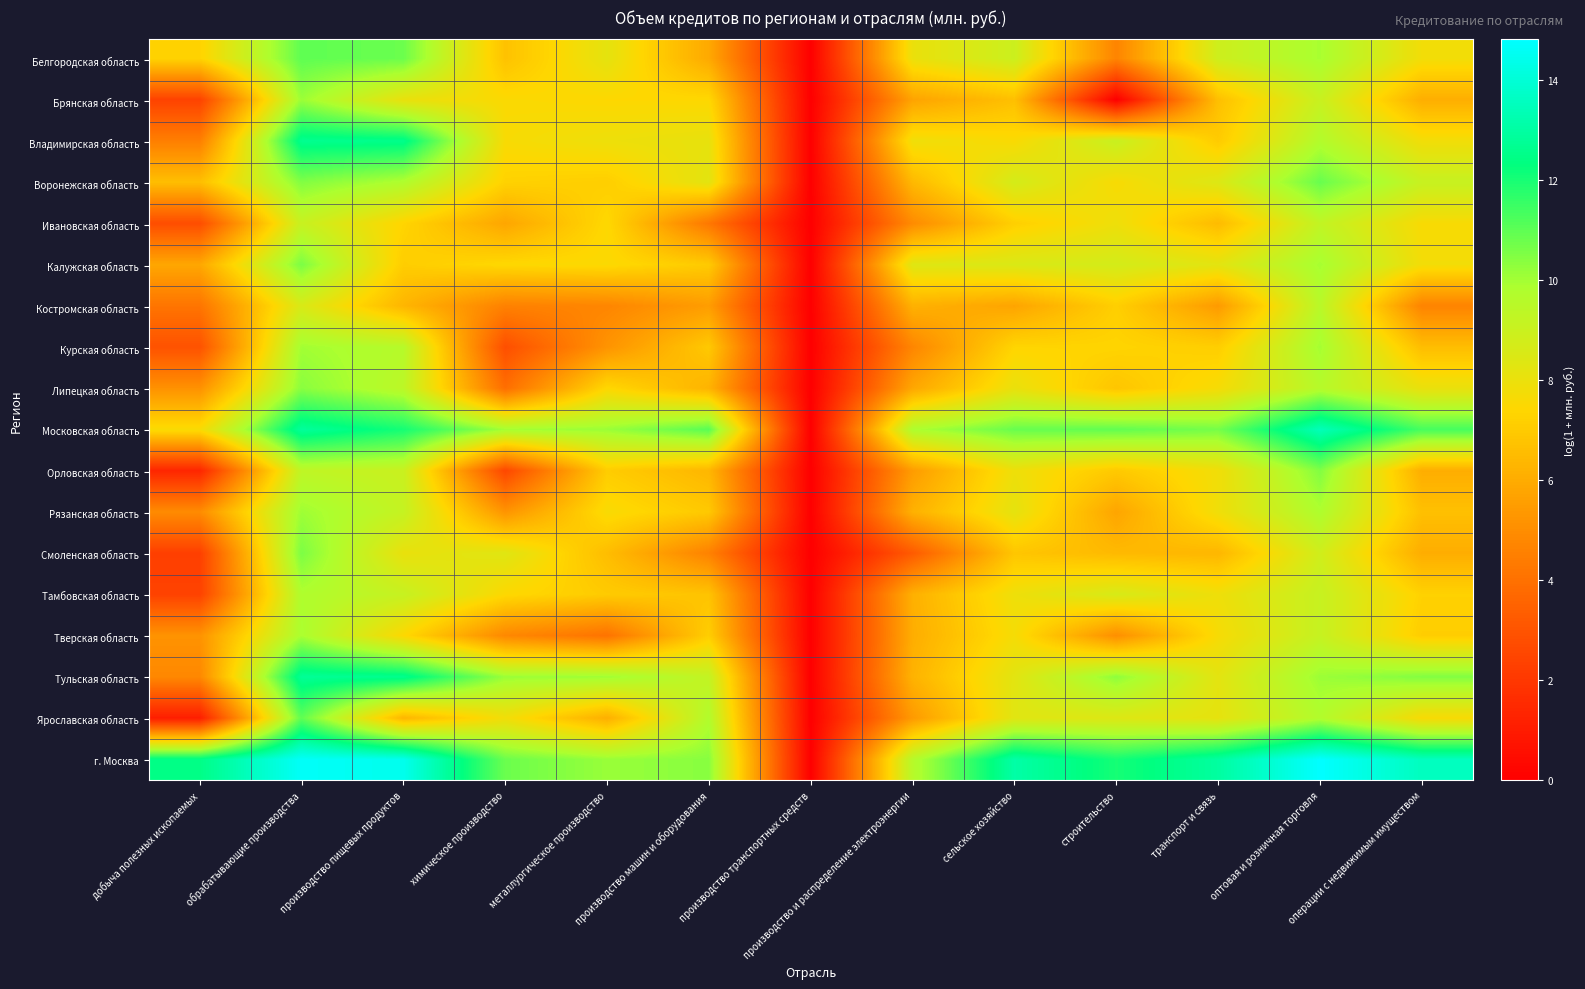

List the series in order of their peak value, highest first.

г. Москва, Московская область, Тульская область, Владимирская область, Белгородская область, Ярославская область, Воронежская область, Калужская область, Смоленская область, Орловская область, Липецкая область, Брянская область, Рязанская область, Курская область, Тверская область, Тамбовская область, Костромская область, Ивановская область